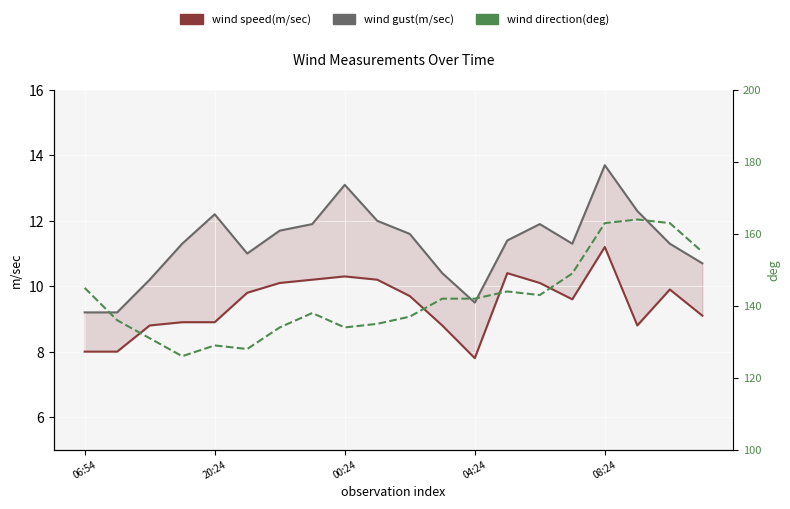

Which series has the widest spread of values?

wind direction(deg)